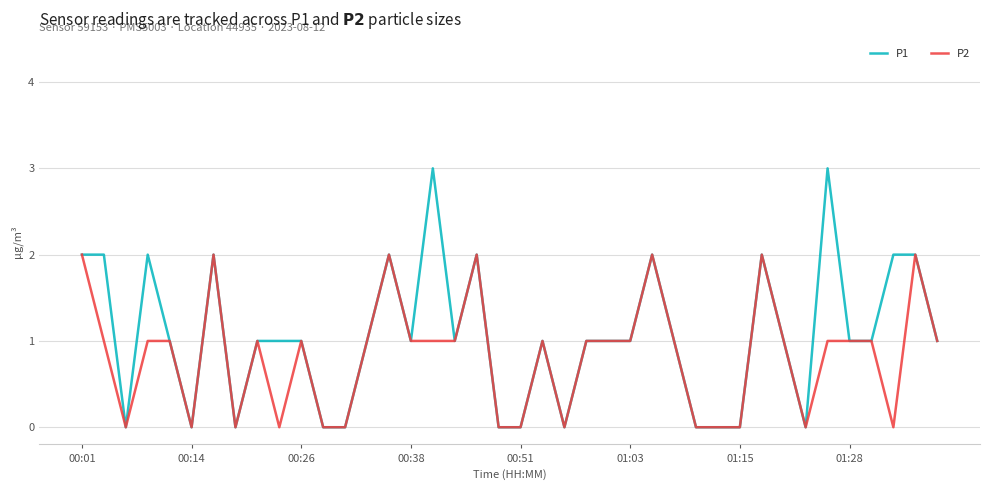

Rank the series by their maximum value, from highest to lowest.

P1, P2